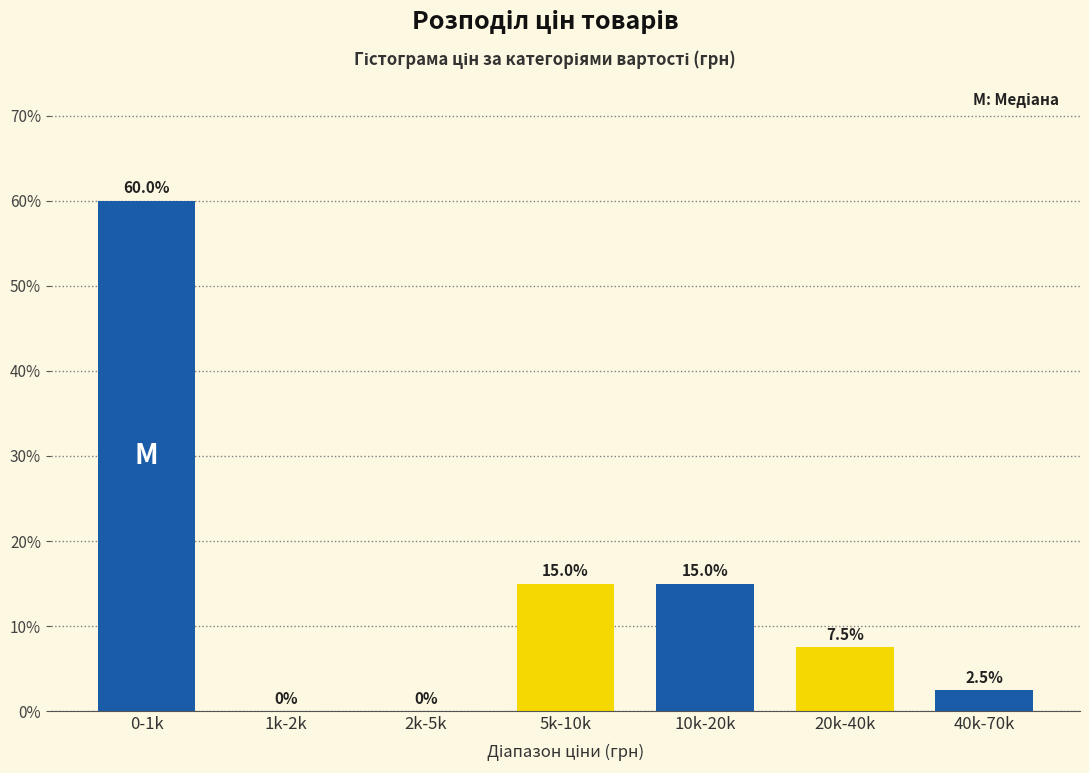

Reading left to right, what are all the values shown in this chart?

0-1k=60.0	1k-2k=0.0	2k-5k=0.0	5k-10k=15.0	10k-20k=15.0	20k-40k=7.5	40k-70k=2.5